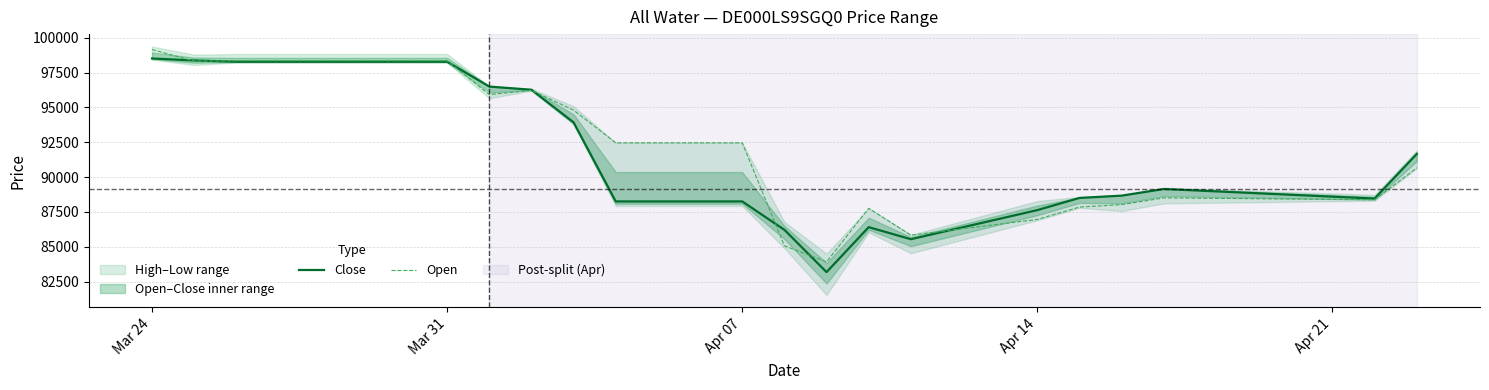

At which label does Open reach its peak?

Mar 24